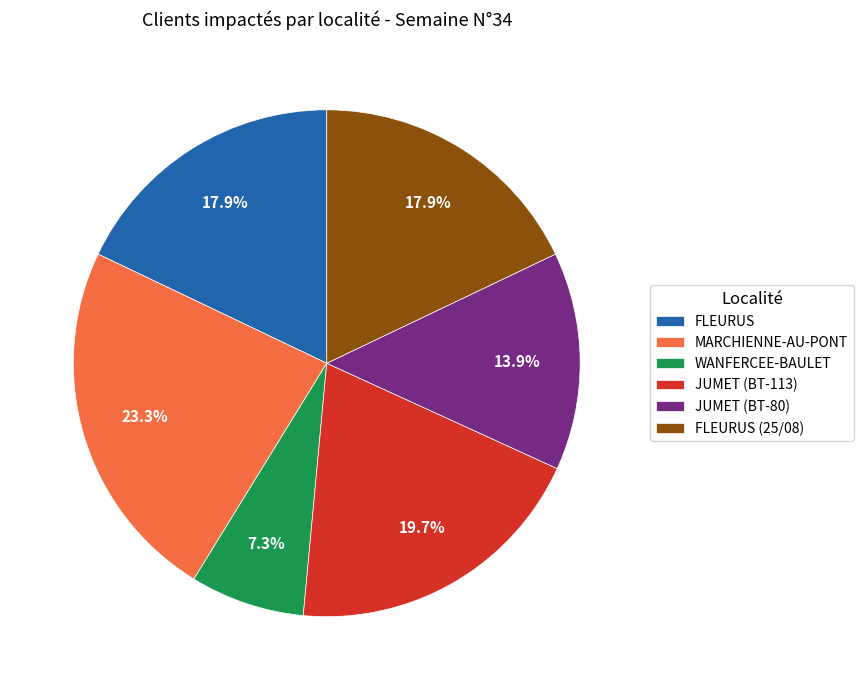

To the nearest percent, what portion does JUMET (BT-113) represent?

20%